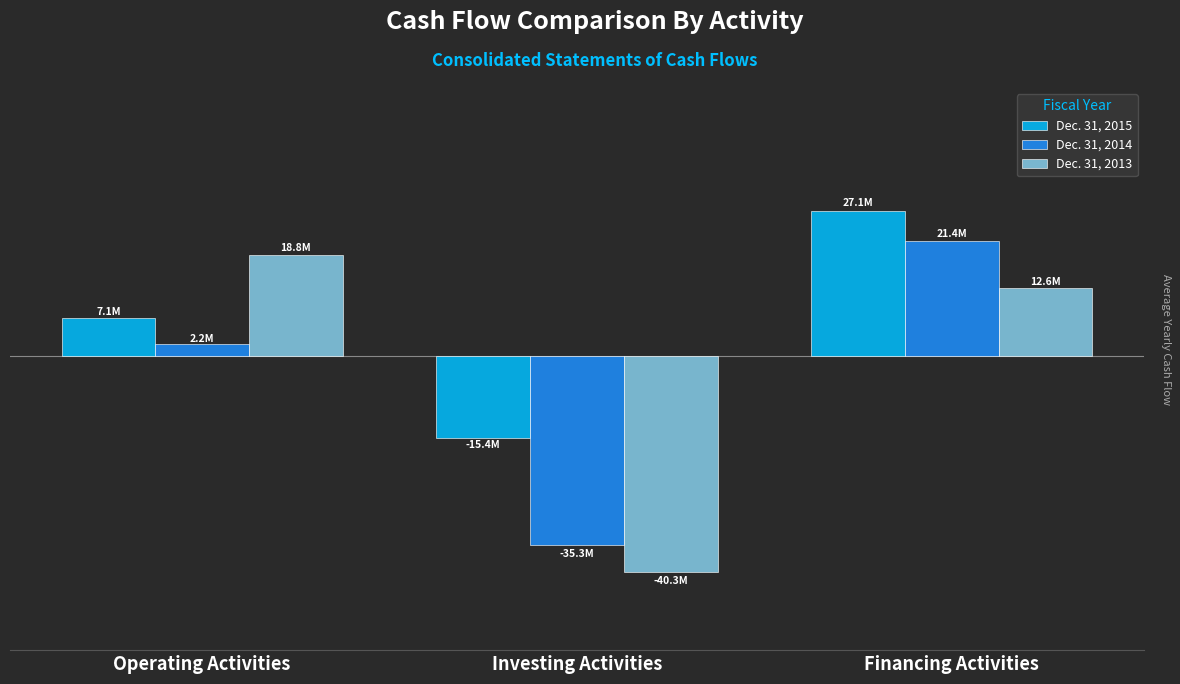

Does the chart contain stacked bars?

No